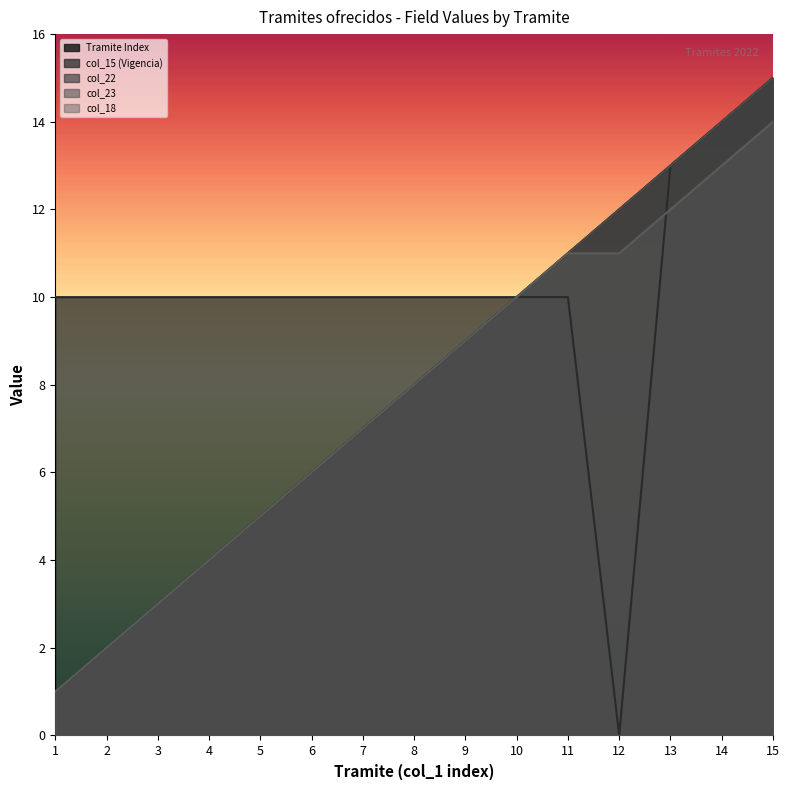

How many data points in col_22 are above 8?

7